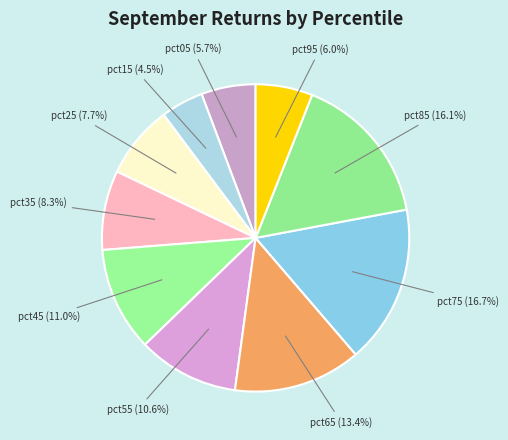

Does any single category account for the majority?

No